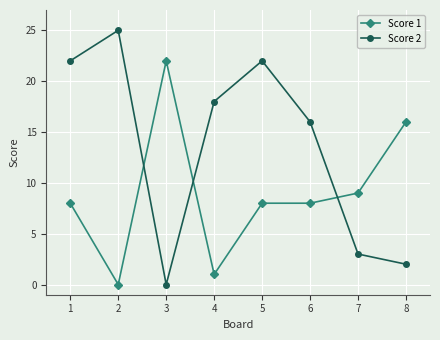

What is the difference between the second highest and minimum values in the Score 2 series?

22